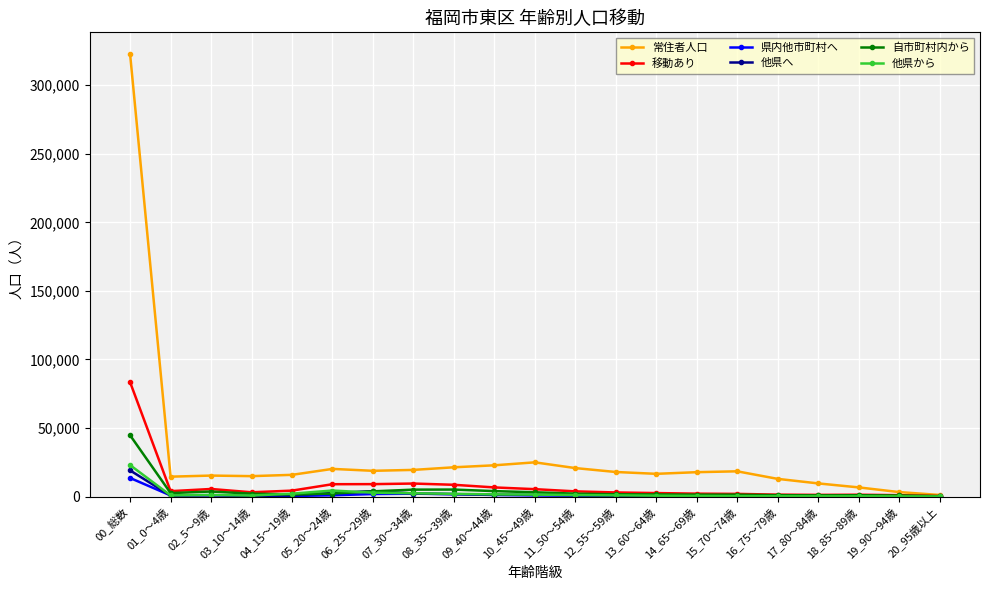

True or false: 常住者人口 has more than 2 interior local peaks.

True